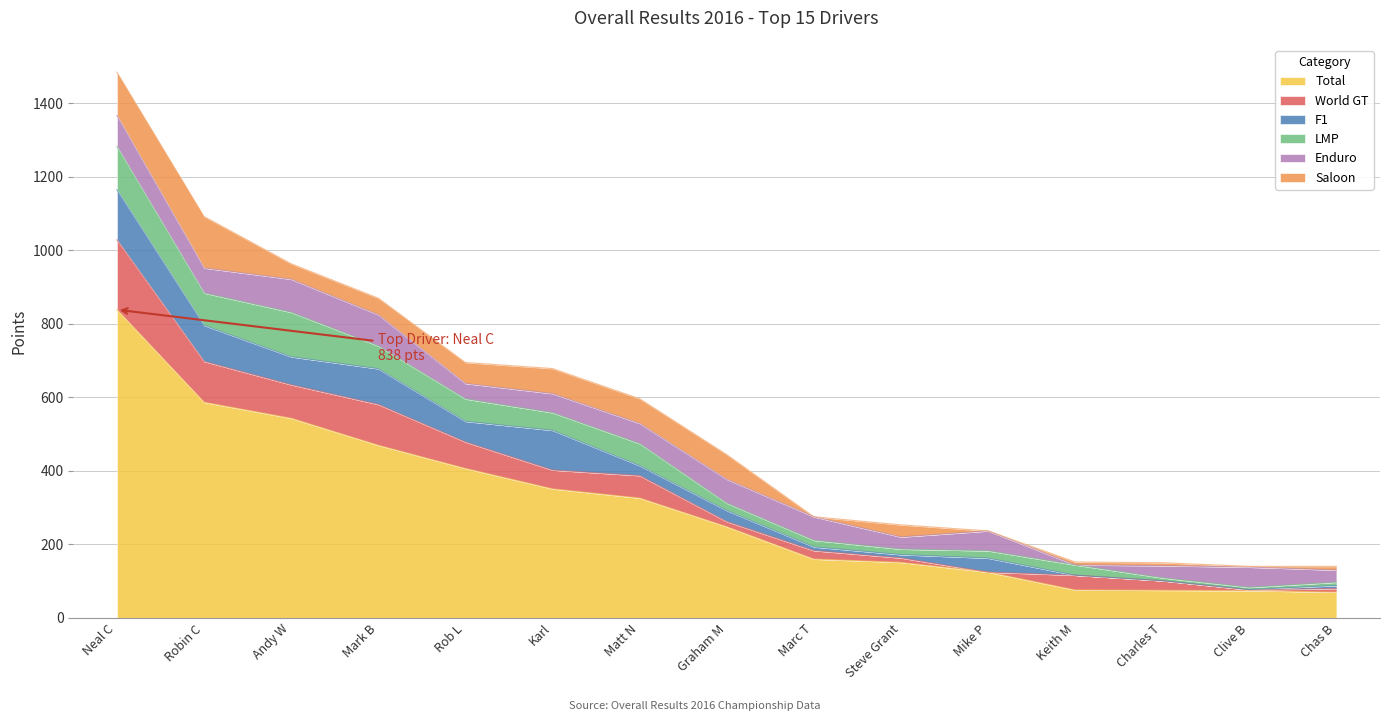

Rank the categories by LMP value from lowest to highest.

Clive B, Charles T, Chas B, Steve Grant, Marc T, Graham M, Mike P, Keith M, Karl, Matt N, Rob L, Mark B, Robin C, Neal C, Andy W